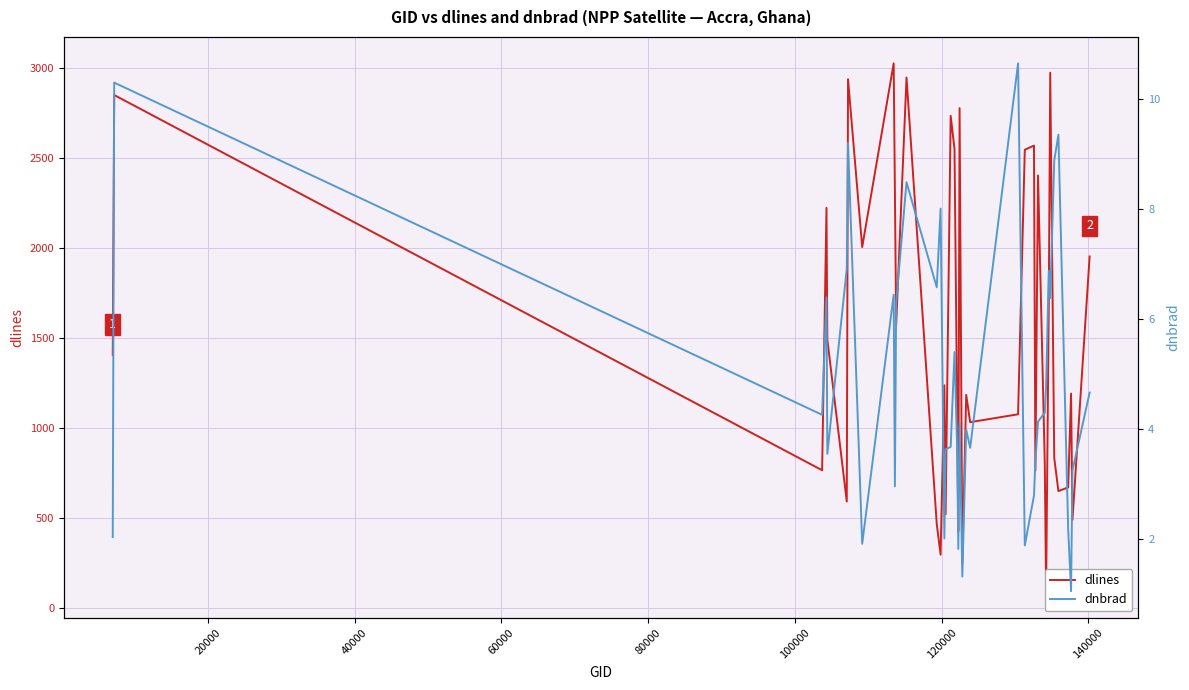

Rank the series by their average value, from highest to lowest.

dlines, dnbrad